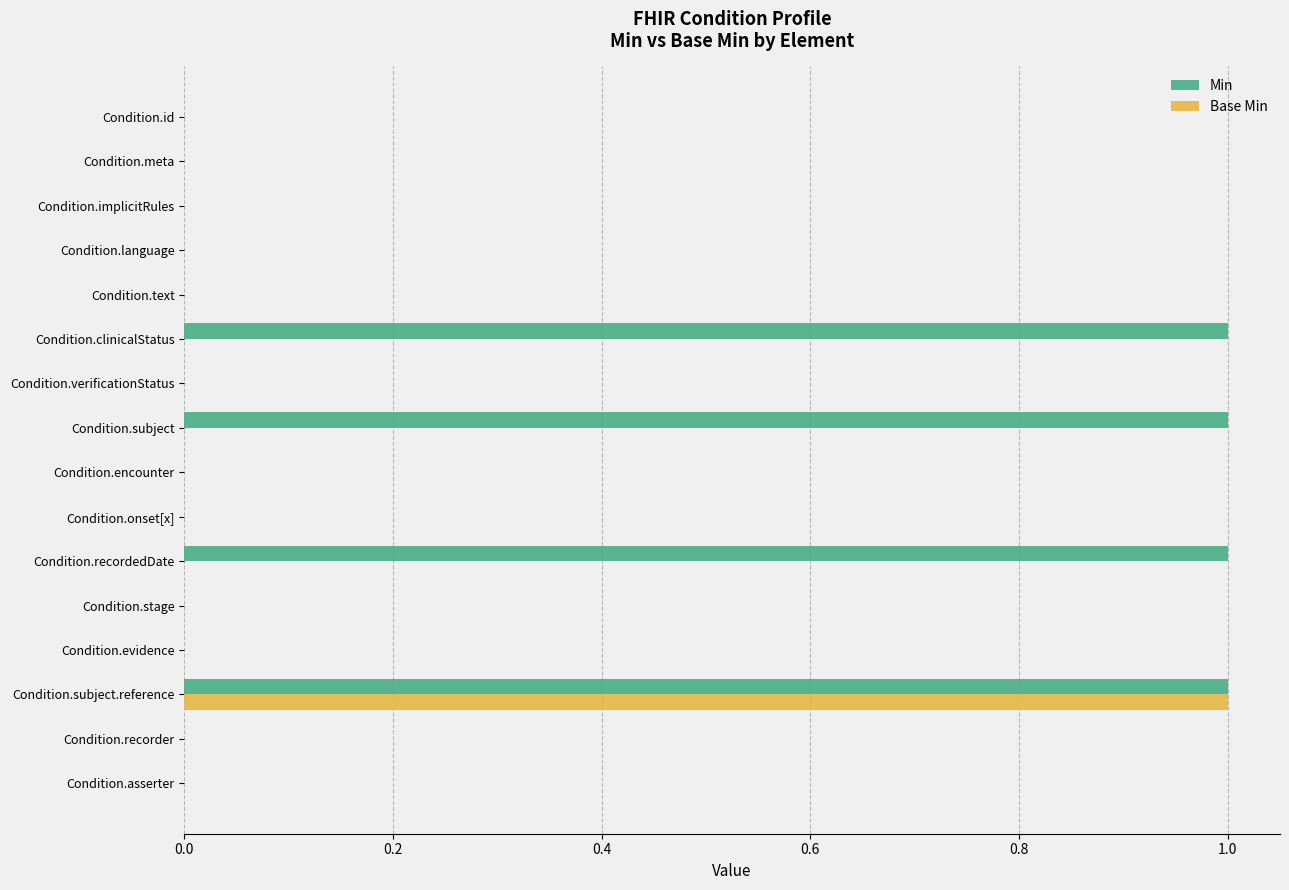

What is the sum of all Base Min values?

1